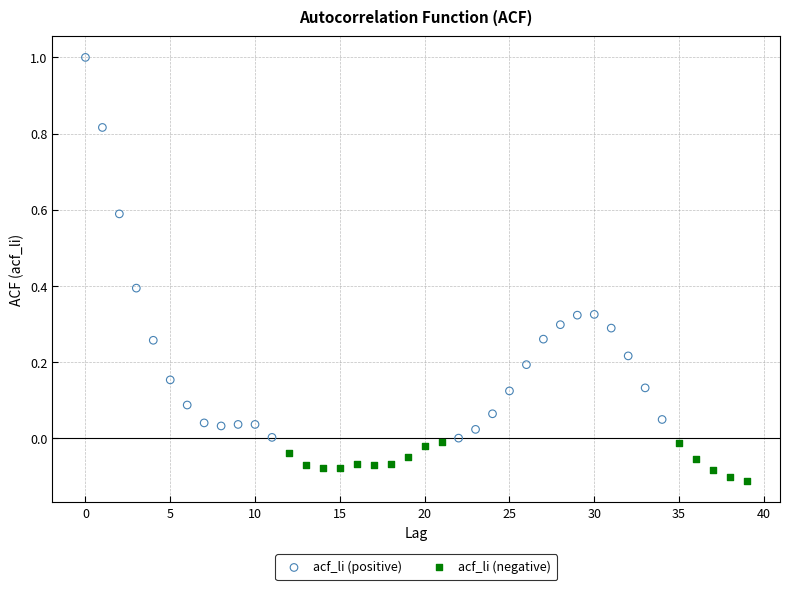

Which series has the widest spread of Y values?

acf_li (positive)